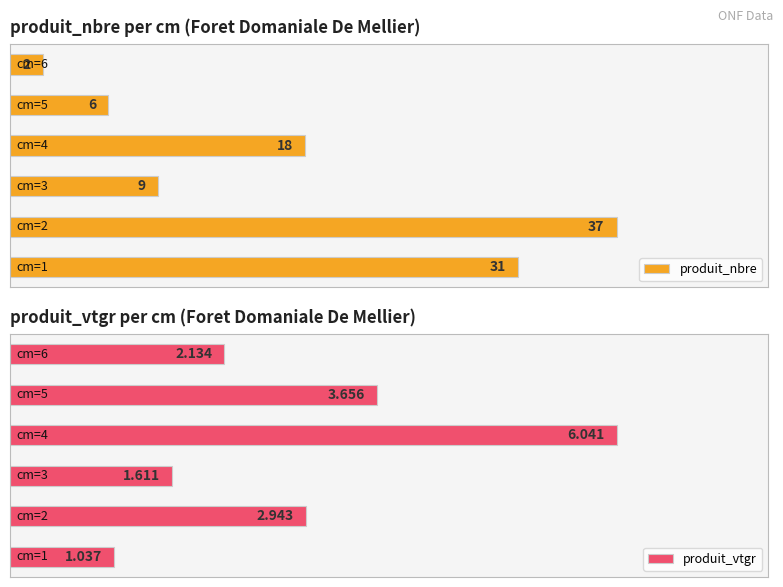

At 4, list the series in order from smallest to largest.

produit_vtgr, produit_nbre